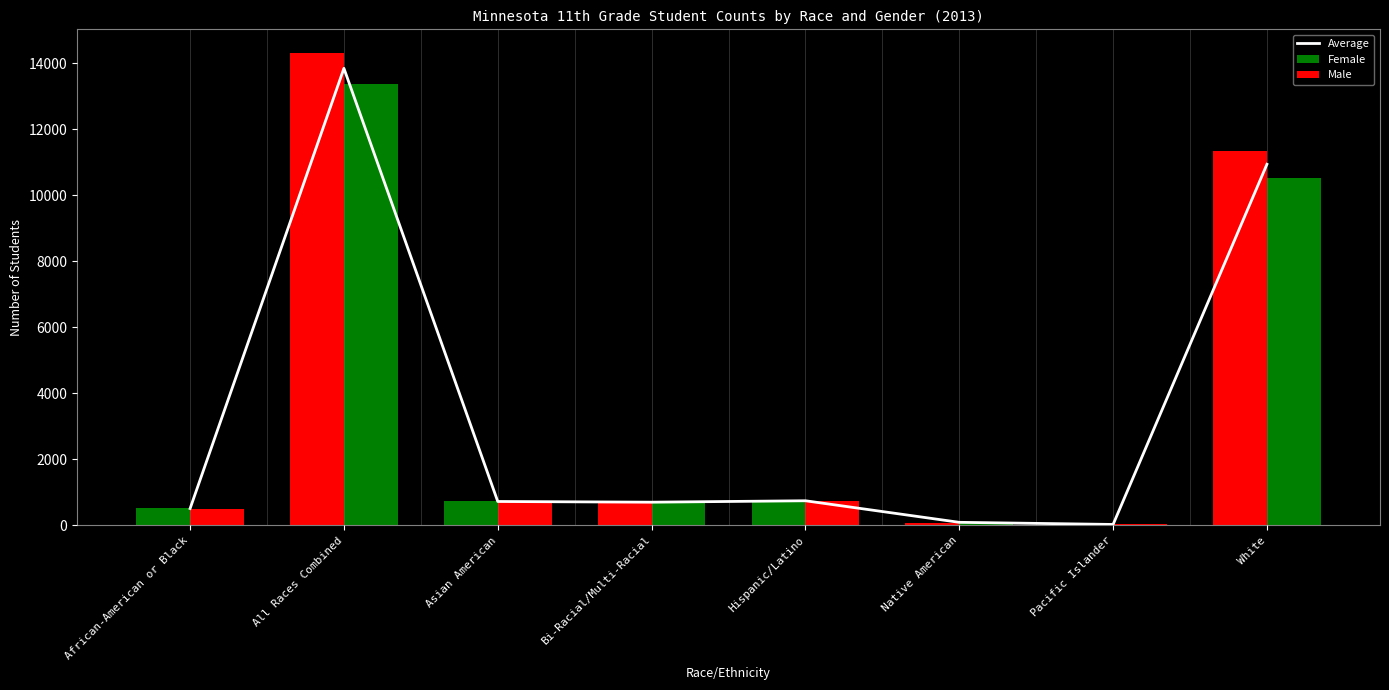

Between Asian American and Bi-Racial/Multi-Racial, which series saw the biggest shift?

Female